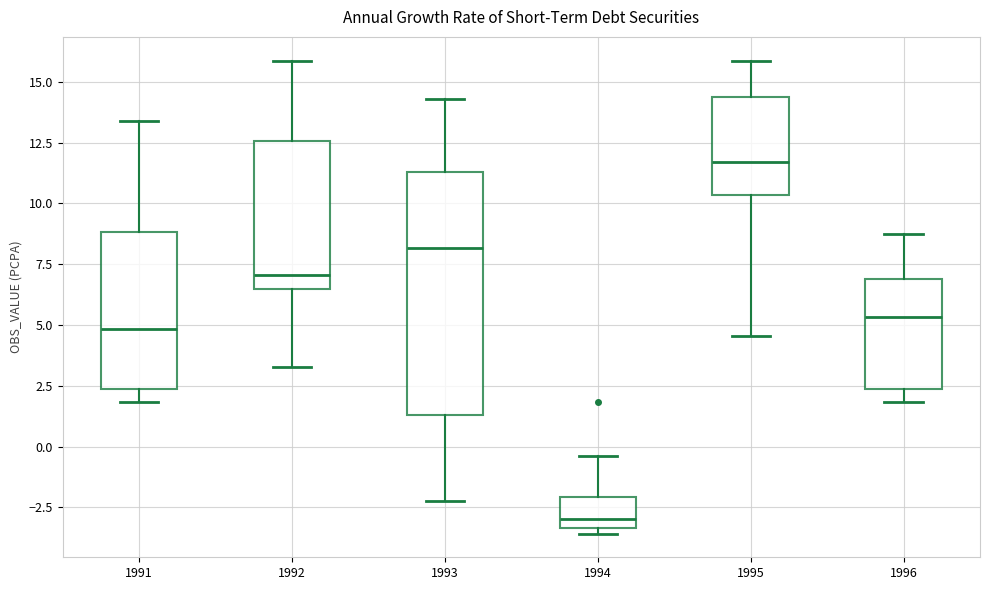

Reading left to right, read every box against the y-axis: the position of its median line, the range the box covers, and the ends of its whiskers. The values are not printed on the chart, so give them approximately, as read against the axis.

1991: median 5.0, box 2.5 to 9.0, whiskers 2.0 to 13.5
1992: median 7.0, box 6.5 to 12.5, whiskers 3.5 to 16.0
1993: median 8.0, box 1.5 to 11.5, whiskers -2.0 to 14.5
1994: median -3.0, box -3.5 to -2.0, whiskers -3.5 (just below the box's lower edge) to -0.5
1995: median 11.5, box 10.5 to 14.5, whiskers 4.5 to 16.0
1996: median 5.5, box 2.5 to 7.0, whiskers 2.0 to 8.5